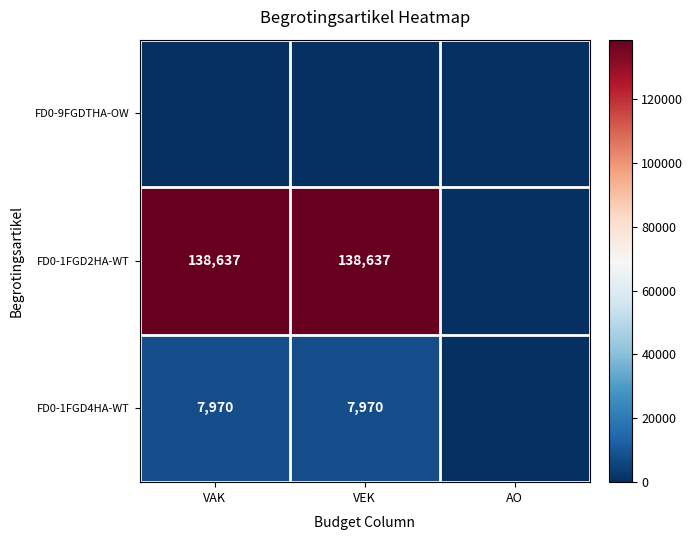

The value of FD0-1FGD2HA-WT at VEK is 138637. True or false?

True